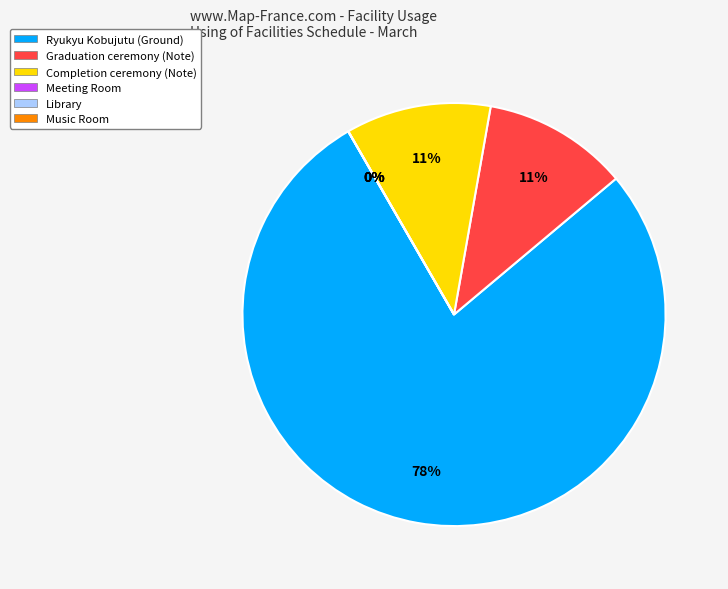

What is the smallest slice in the pie chart?

Meeting Room